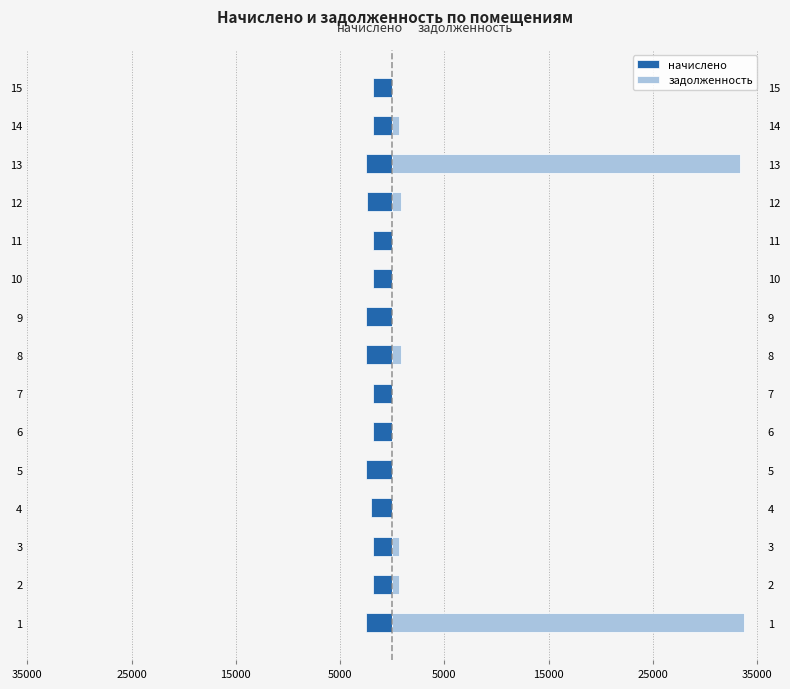

What is the label of the 4th bar from the right?

11